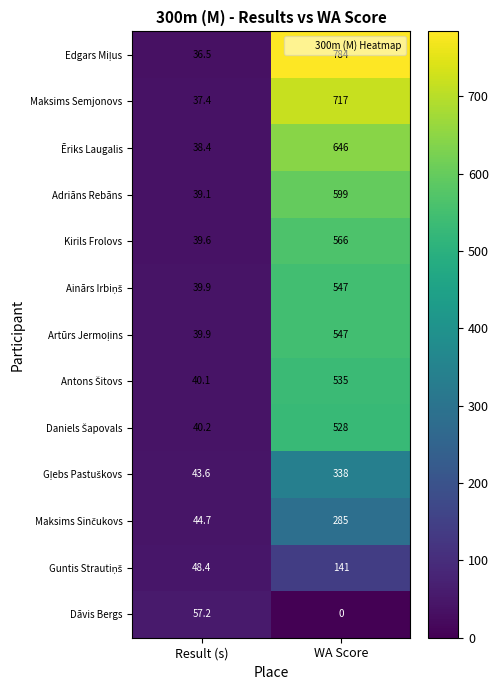

True or false: Ēriks Laugalis has a value of 646.0 at WA Score.

True